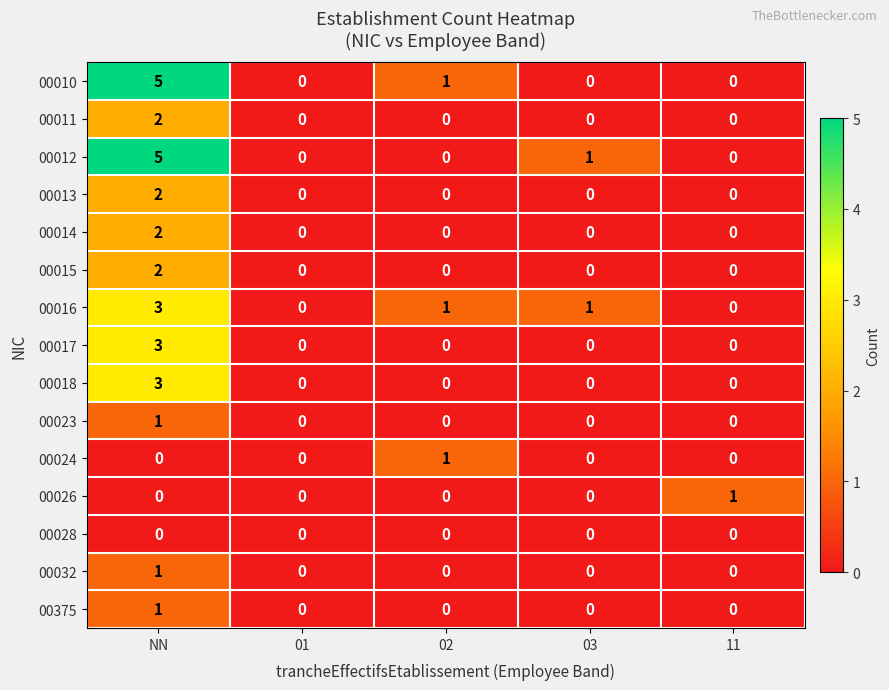

Which category has the highest value in the 00017 series?

NN